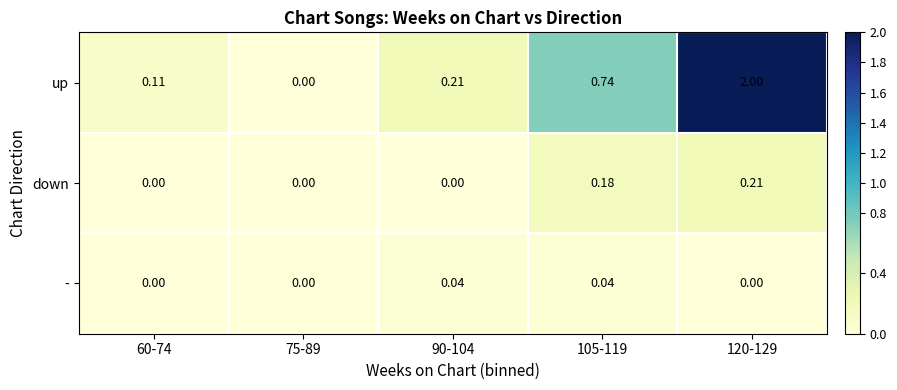

Which series changed the most between 90-104 and 105-119?

up